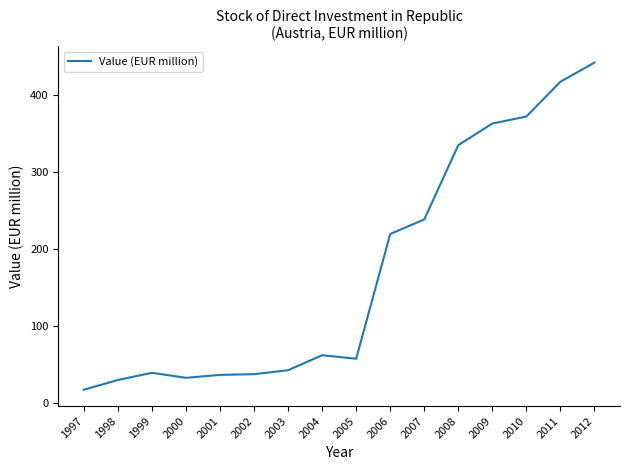

True or false: the data shows 172.6 at 2012.

False